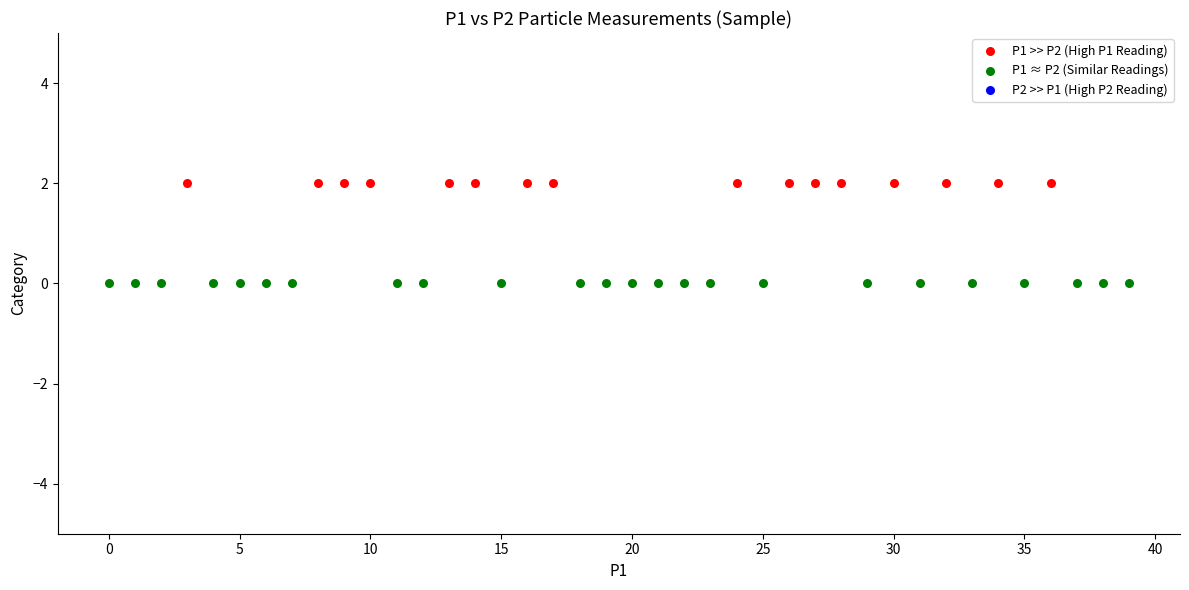

Which series contains the highest Y value?

P1 >> P2 (High P1 Reading)